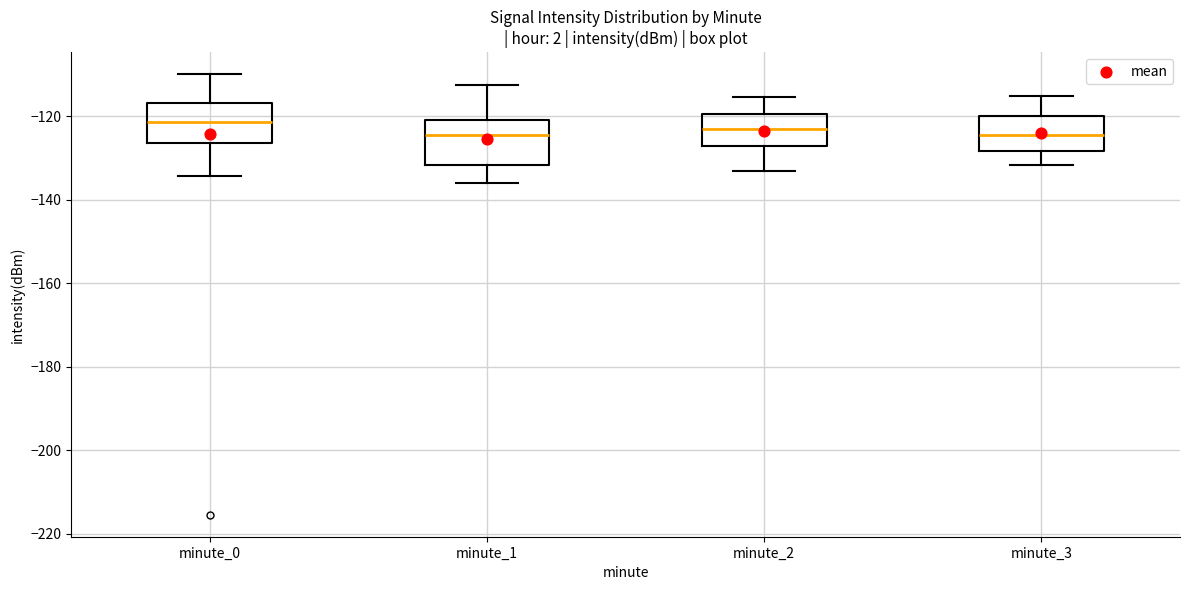

Reading left to right, read every box against the y-axis: the position of its median line, the range the box covers, and the ends of its whiskers. The values are not printed on the chart, so give them approximately, as read against the axis.

minute_0: median -122, box -126 to -116, whiskers -134 to -110
minute_1: median -124, box -132 to -120, whiskers -136 to -112
minute_2: median -122, box -128 to -120, whiskers -134 to -116
minute_3: median -124, box -128 to -120, whiskers -132 to -116